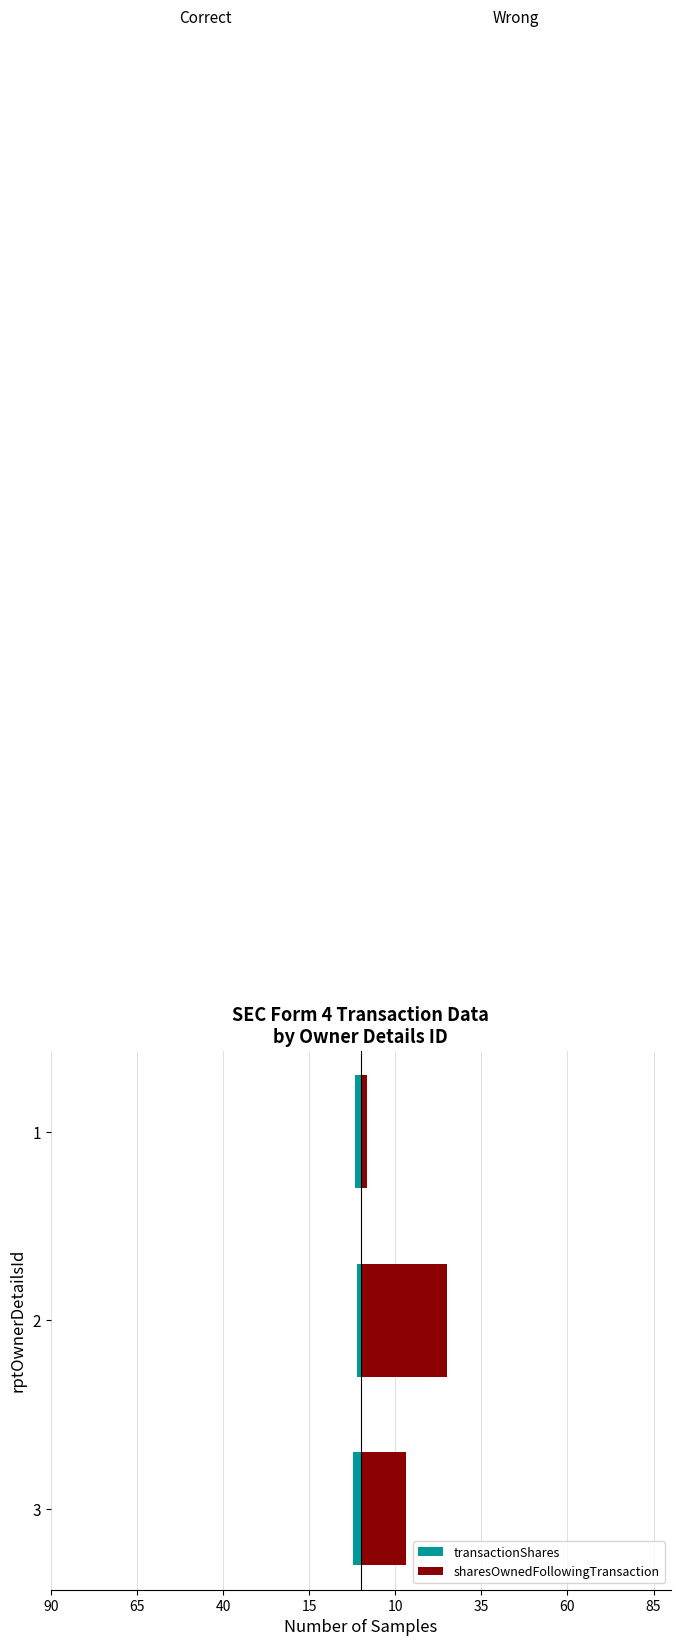

The value of transactionShares at 2 is -1.5. True or false?

False